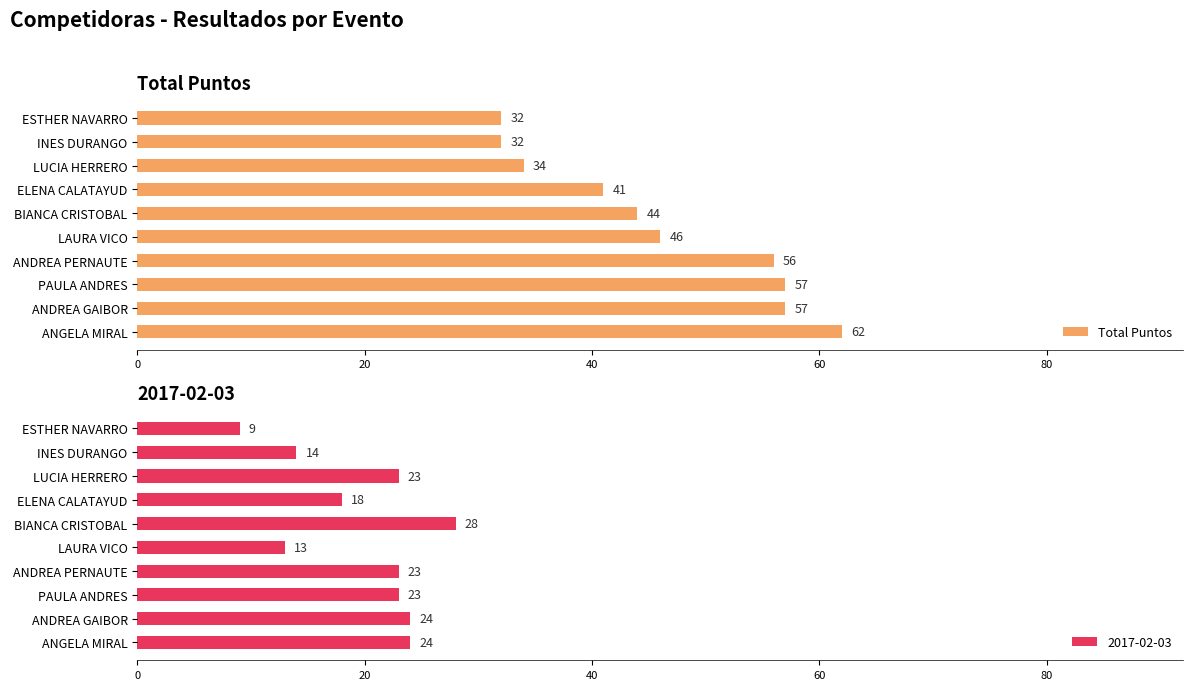

True or false: Total Puntos has a value of 15 at ELENA CALATAYUD.

False